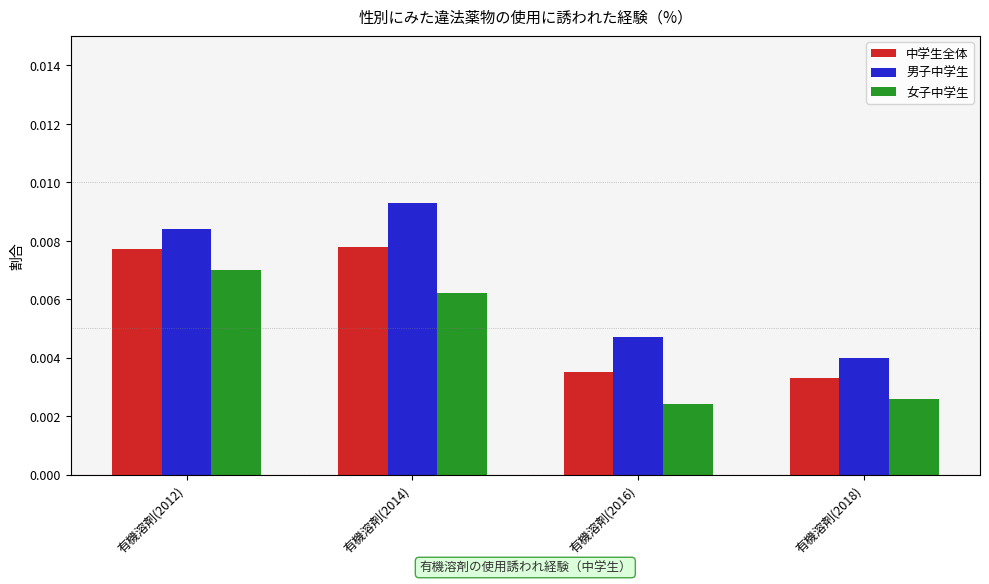

What is the label of the 3rd bar from the right?

有機溶剤(2014)